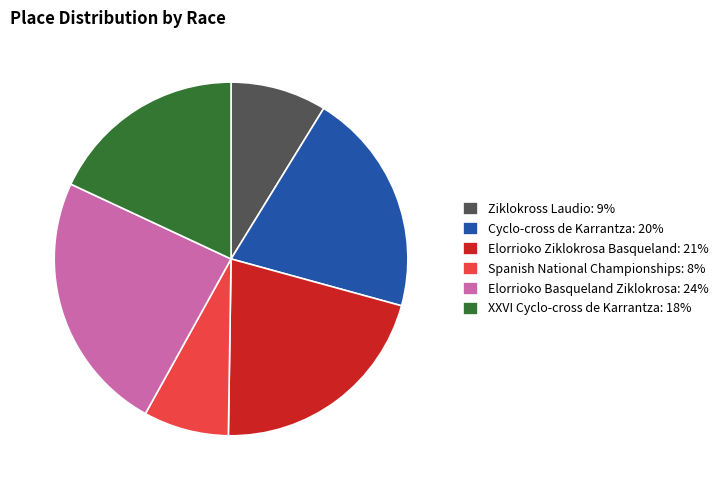

The XXVI Cyclo-cross de Karrantza: 18% slice represents 24% of the pie. True or false?

False